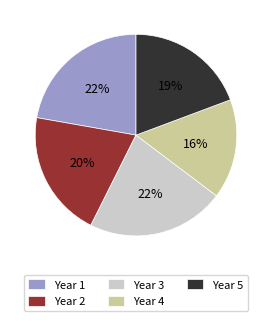

What is the ratio of the value at Year 2 to the value at Year 1?

0.9